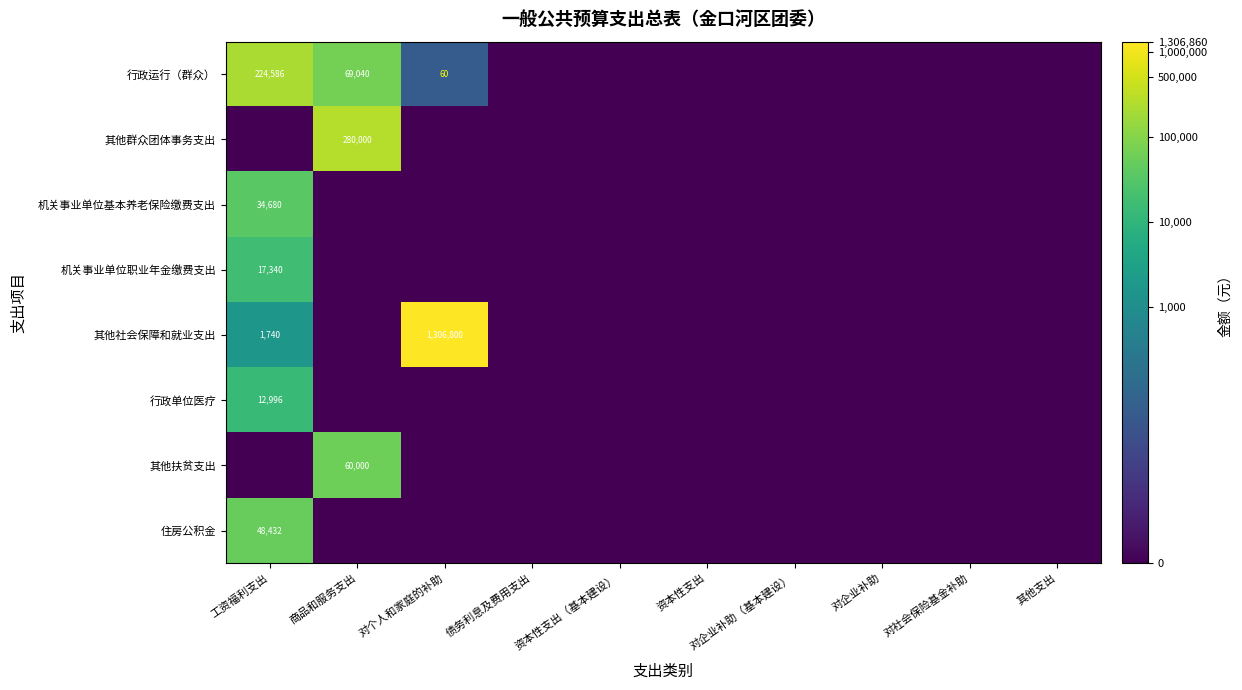

True or false: 机关事业单位职业年金缴费支出 has a value of 17340 at 工资福利支出.

True